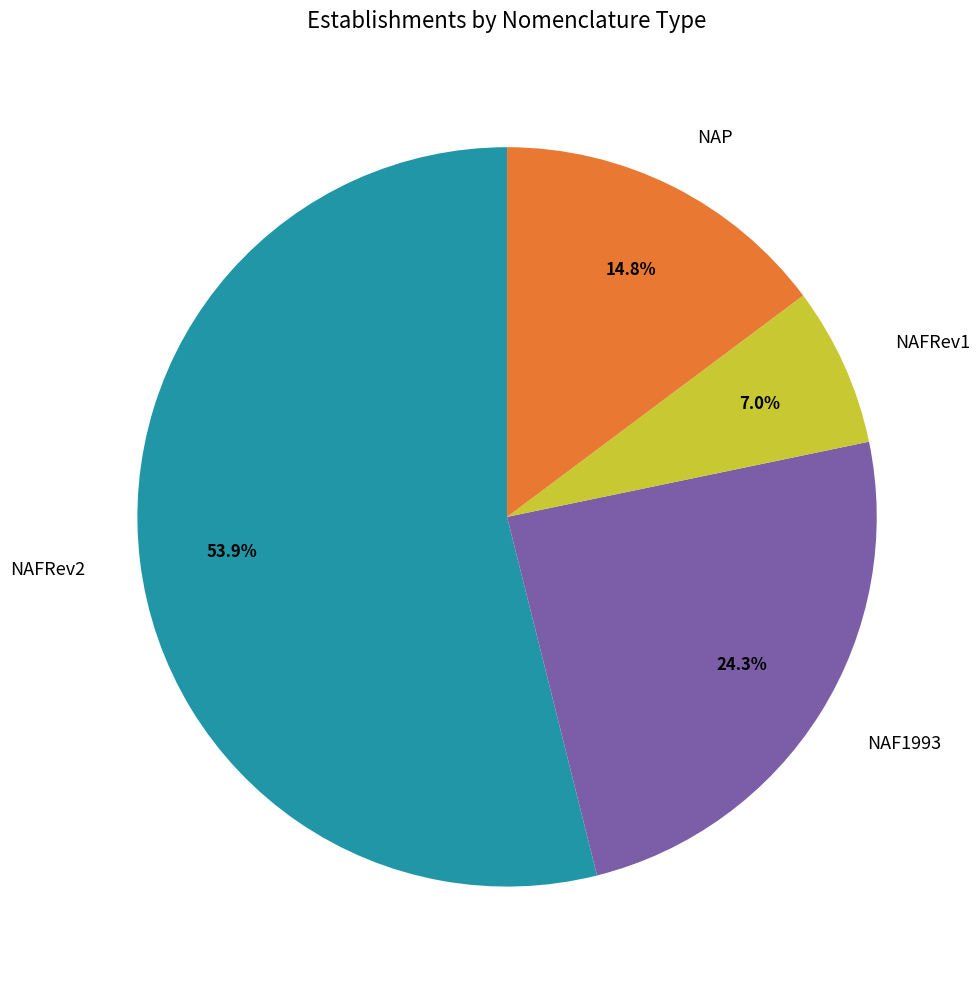

Combined, do NAFRev1 and NAP account for over 50%?

No